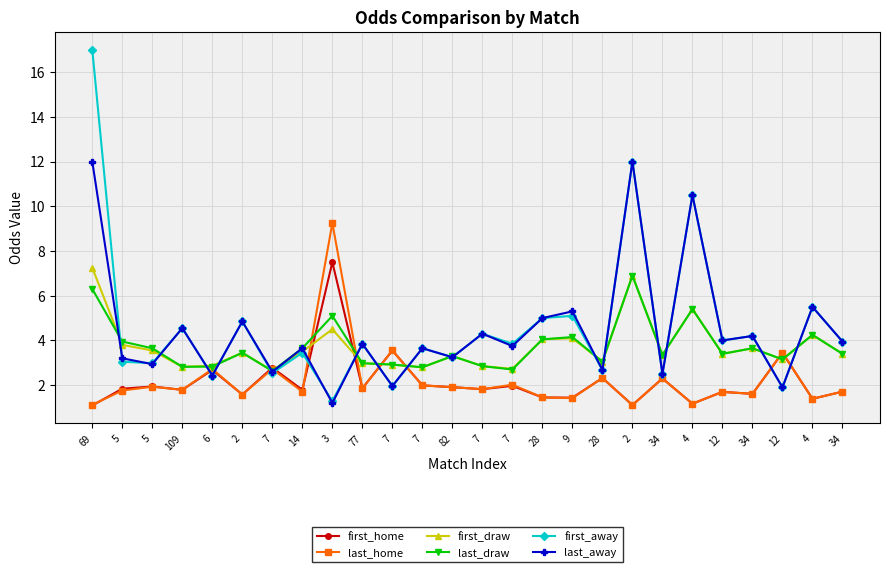

Count the number of categories in the chart.

26